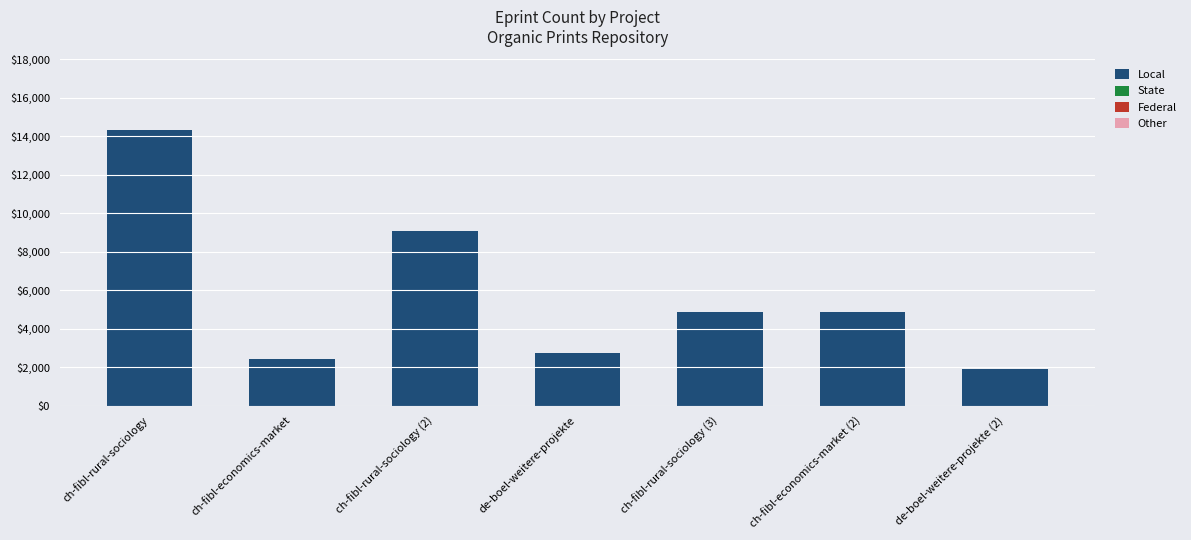

What is the value of the 1st bar from the left?

14309